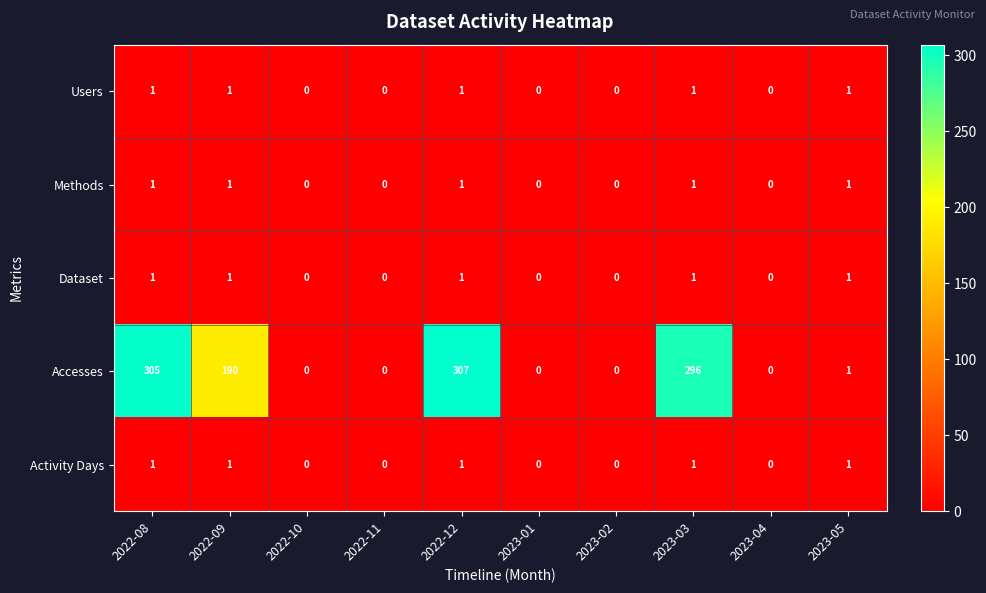

Which series has the widest spread of values?

Accesses